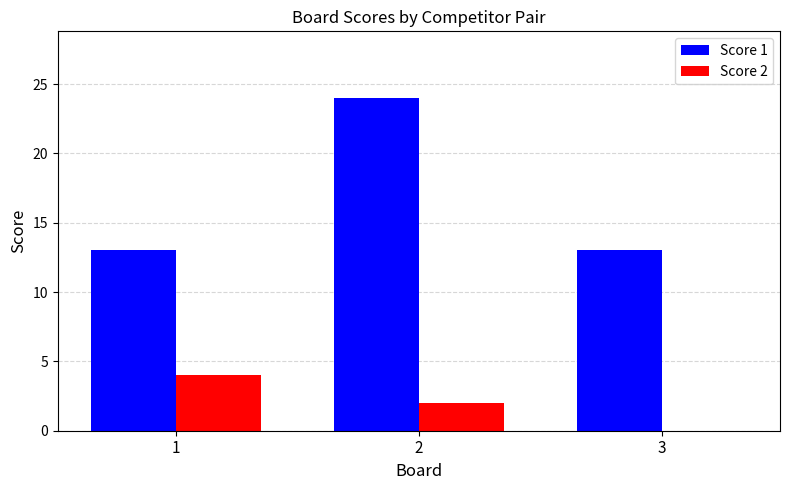

Where does the Score 2 series first go above 2?

1